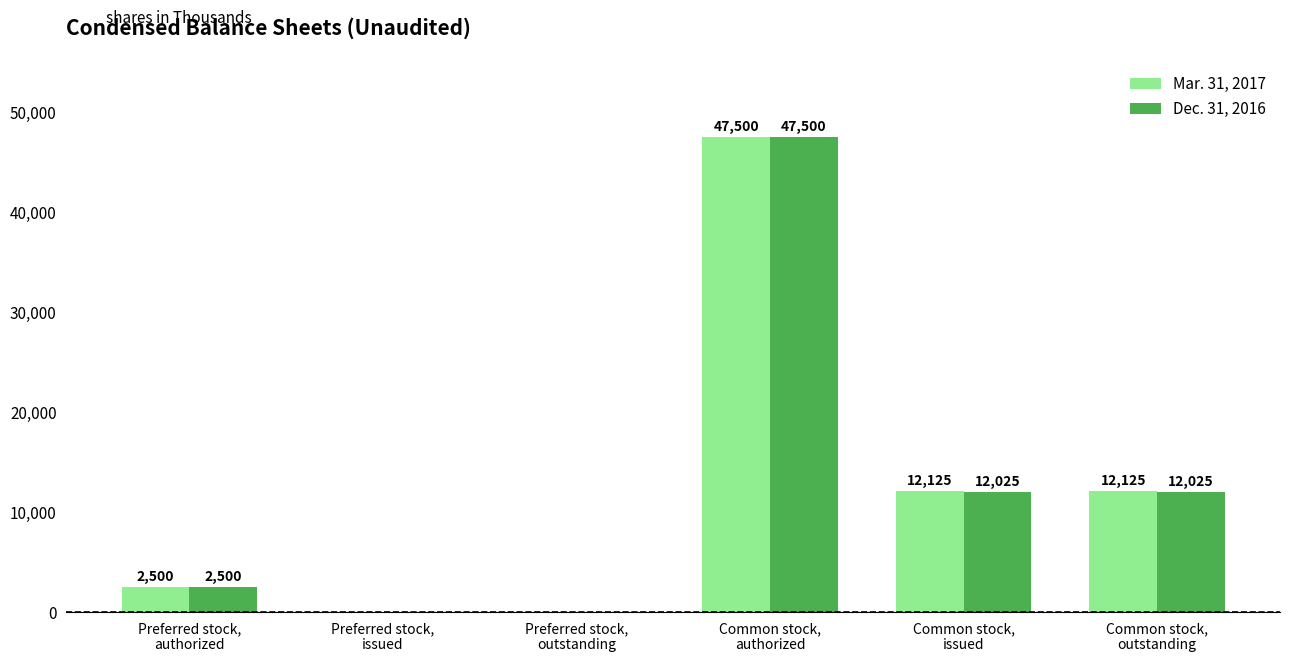

How many data points does each series have?

6